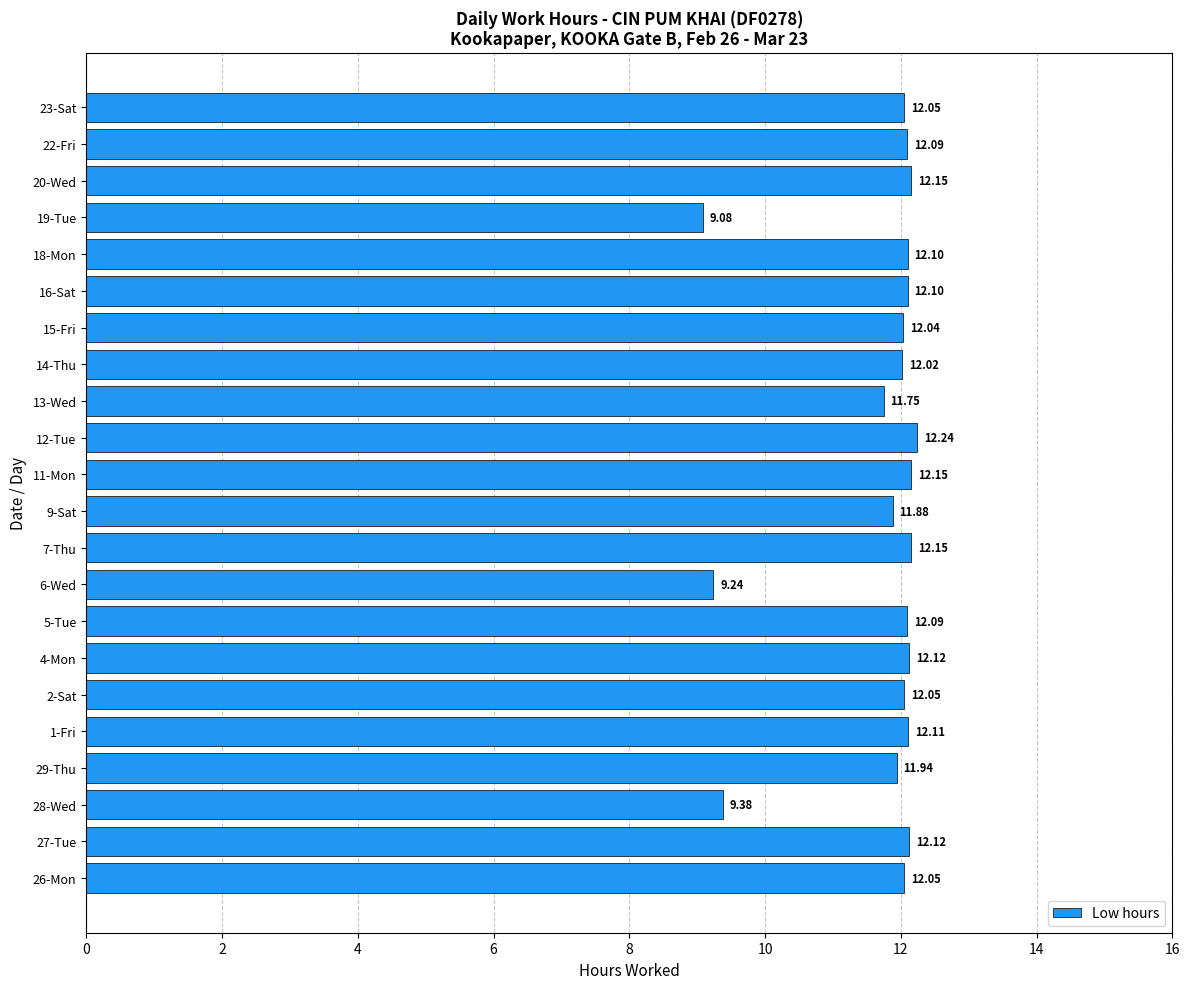

Which category has the lowest value across all series?

19-Tue